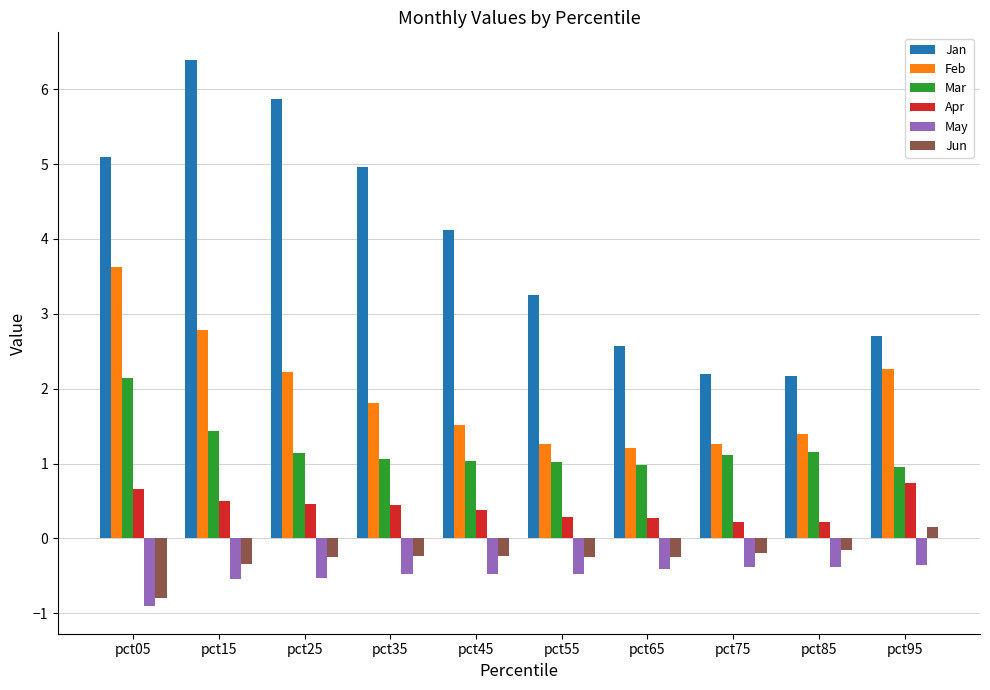

Which series has the largest total across all categories?

Jan